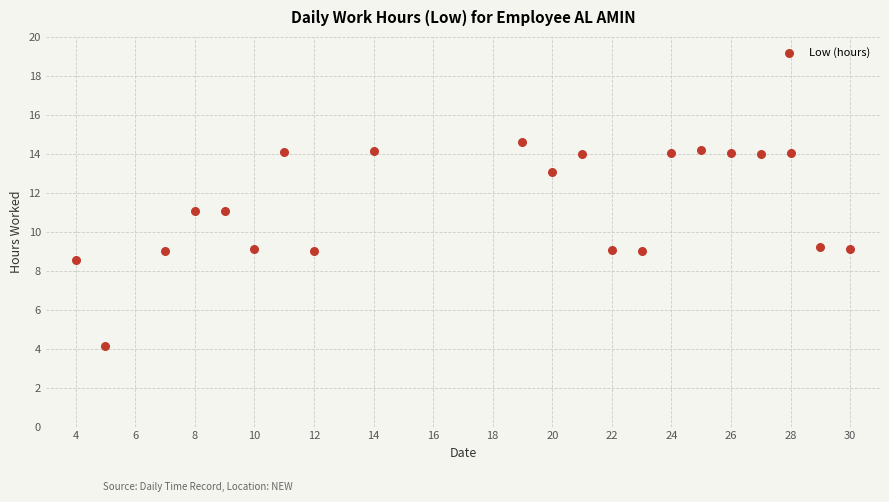

What is the range of X values (max minus min)?

26.0